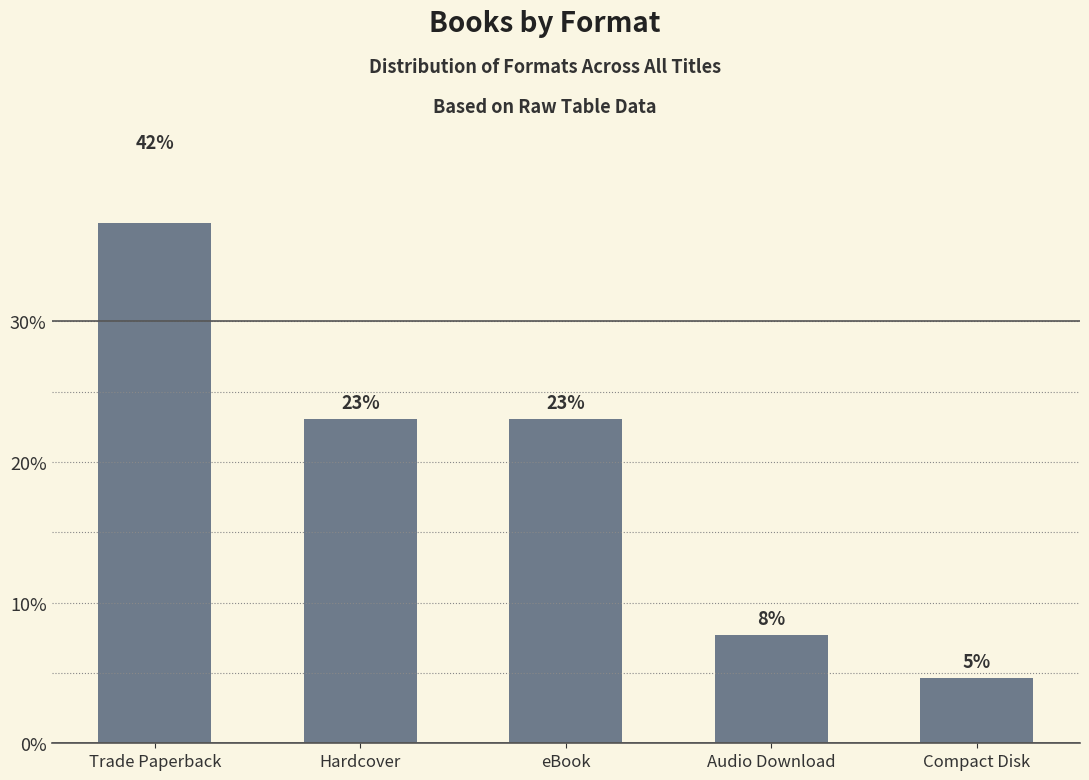

Reading left to right, list all the values displayed in this chart.

41.5	23.1	23.1	7.7	4.6